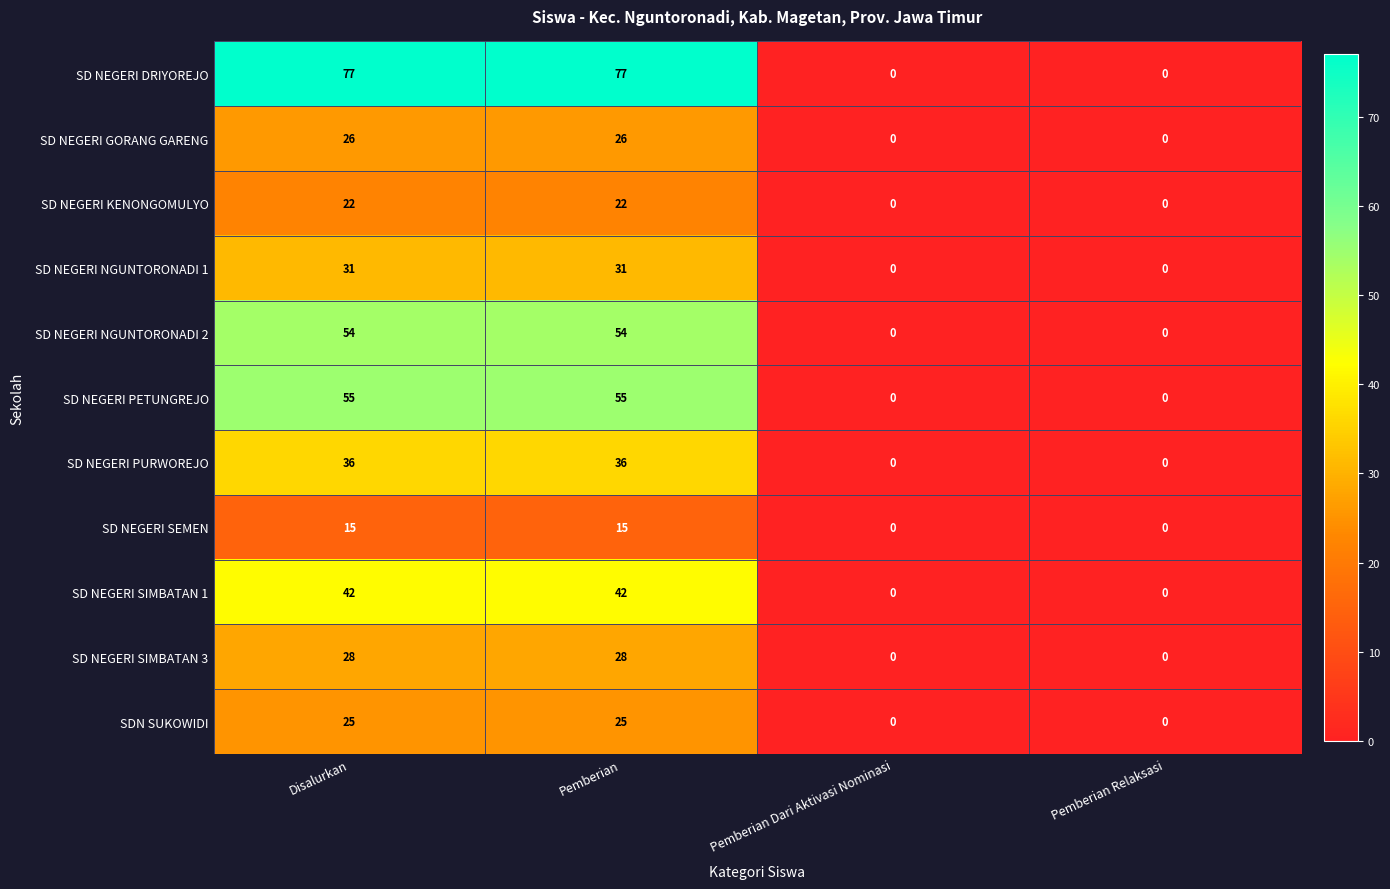

How many SDN SUKOWIDI values are between 0 and 25?

4